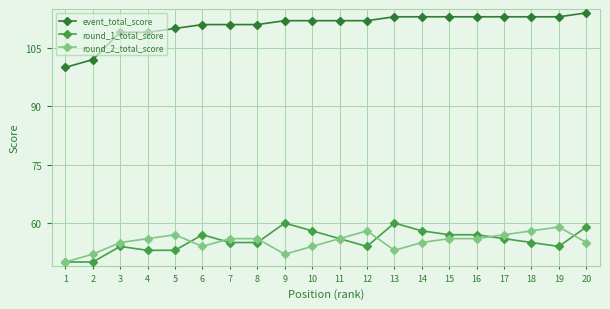

Count the number of categories in the chart.

20